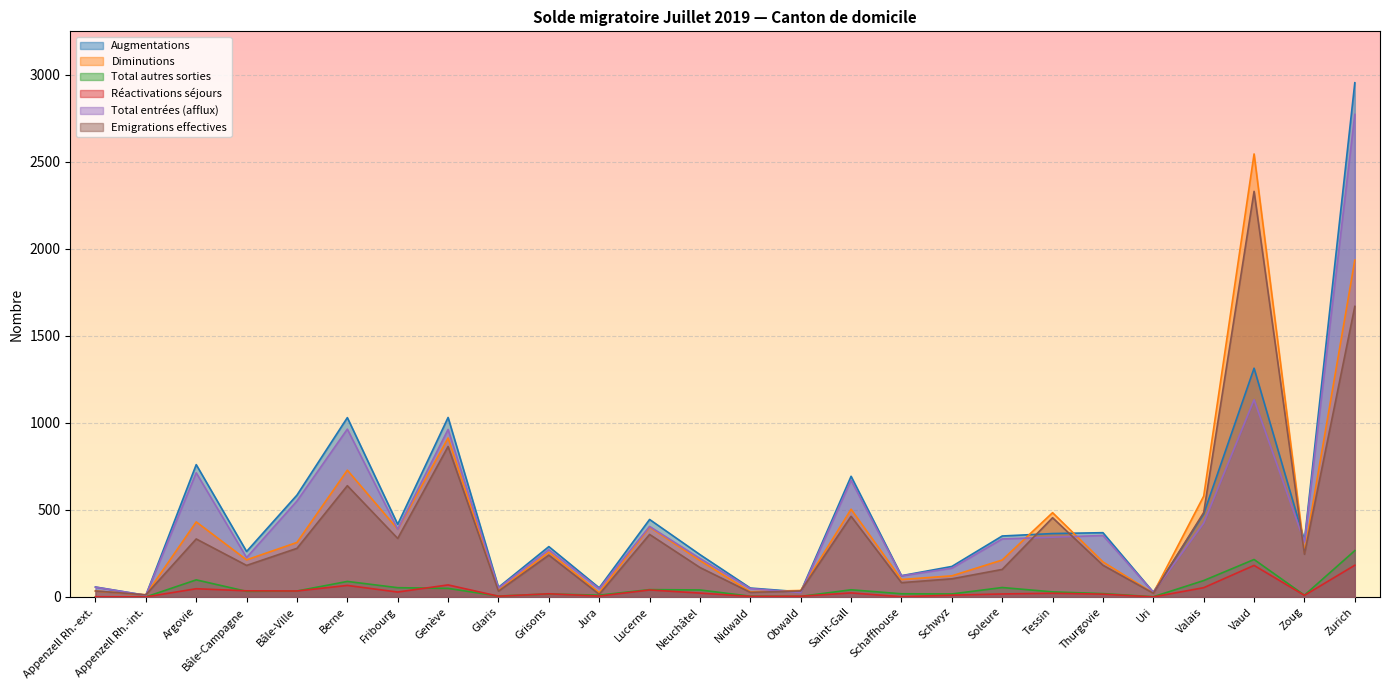

Reading right to left, what are all the values shown in this chart?

Augmentations: Zurich=2954	Zoug=324	Vaud=1314	Valais=477	Uri=27	Thurgovie=369	Tessin=364	Soleure=350	Schwyz=175	Schaffhouse=122	Saint-Gall=693	Obwald=29	Nidwald=51	Neuchâtel=243	Lucerne=445	Jura=52	Grisons=289	Glaris=55	Genève=1031	Fribourg=417	Berne=1030	Bâle-Ville=585	Bâle-Campagne=261	Argovie=760	Appenzell Rh.-int.=9	Appenzell Rh.-ext.=57
Diminutions: Zurich=1935	Zoug=255	Vaud=2545	Valais=579	Uri=22	Thurgovie=201	Tessin=484	Soleure=212	Schwyz=121	Schaffhouse=100	Saint-Gall=504	Obwald=37	Nidwald=30	Neuchâtel=209	Lucerne=401	Jura=25	Grisons=257	Glaris=38	Genève=913	Fribourg=389	Berne=728	Bâle-Ville=313	Bâle-Campagne=213	Argovie=431	Appenzell Rh.-int.=12	Appenzell Rh.-ext.=34
Total autres sorties: Zurich=266	Zoug=10	Vaud=215	Valais=94	Uri=1	Thurgovie=19	Tessin=29	Soleure=54	Schwyz=17	Schaffhouse=18	Saint-Gall=41	Obwald=3	Nidwald=4	Neuchâtel=40	Lucerne=42	Jura=10	Grisons=17	Glaris=5	Genève=49	Fribourg=53	Berne=89	Bâle-Ville=34	Bâle-Campagne=32	Argovie=98	Appenzell Rh.-int.=0	Appenzell Rh.-ext.=0
Réactivations séjours: Zurich=182	Zoug=9	Vaud=181	Valais=53	Uri=0	Thurgovie=16	Tessin=21	Soleure=17	Schwyz=10	Schaffhouse=1	Saint-Gall=23	Obwald=4	Nidwald=3	Neuchâtel=22	Lucerne=40	Jura=5	Grisons=18	Glaris=4	Genève=69	Fribourg=28	Berne=66	Bâle-Ville=34	Bâle-Campagne=35	Argovie=47	Appenzell Rh.-int.=0	Appenzell Rh.-ext.=1
Total entrées (afflux): Zurich=2772	Zoug=315	Vaud=1133	Valais=424	Uri=27	Thurgovie=353	Tessin=343	Soleure=333	Schwyz=165	Schaffhouse=121	Saint-Gall=670	Obwald=25	Nidwald=48	Neuchâtel=221	Lucerne=405	Jura=47	Grisons=271	Glaris=51	Genève=962	Fribourg=389	Berne=964	Bâle-Ville=551	Bâle-Campagne=226	Argovie=713	Appenzell Rh.-int.=9	Appenzell Rh.-ext.=56
Emigrations effectives: Zurich=1669	Zoug=245	Vaud=2330	Valais=485	Uri=21	Thurgovie=182	Tessin=455	Soleure=158	Schwyz=104	Schaffhouse=82	Saint-Gall=463	Obwald=34	Nidwald=26	Neuchâtel=169	Lucerne=359	Jura=15	Grisons=240	Glaris=33	Genève=864	Fribourg=336	Berne=639	Bâle-Ville=279	Bâle-Campagne=181	Argovie=333	Appenzell Rh.-int.=12	Appenzell Rh.-ext.=34